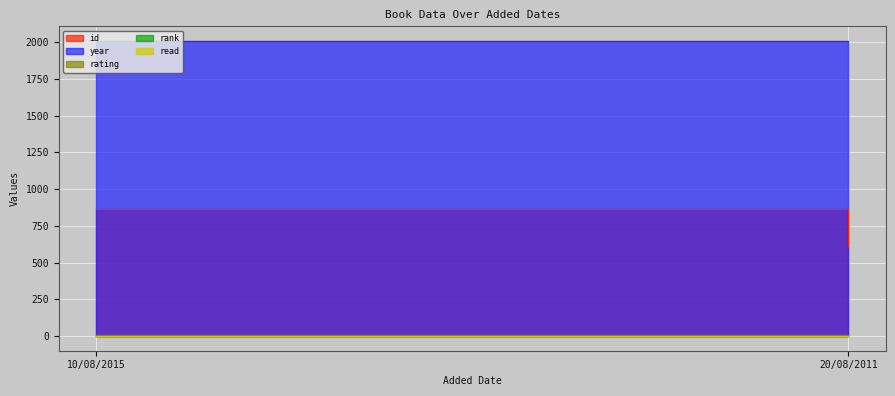

What is the difference between the maximum and minimum values in the id series?

255